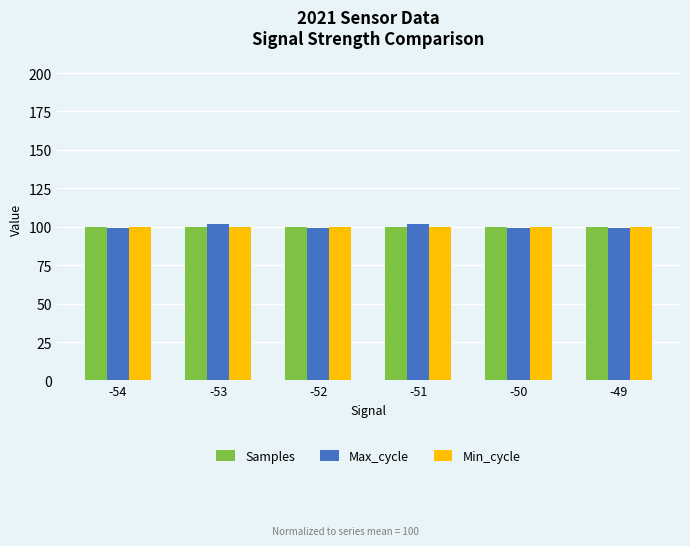

True or false: Max_cycle has a value of 101.5 at -53.

True